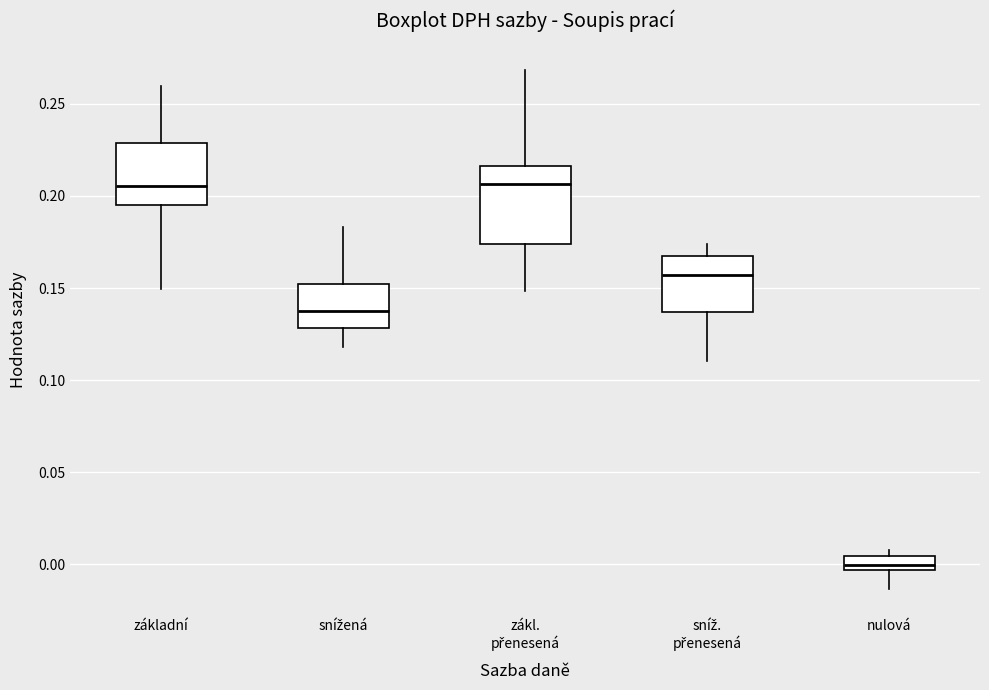

Which box is the tallest, from its lower edge to its upper edge?

zákl. přenesená